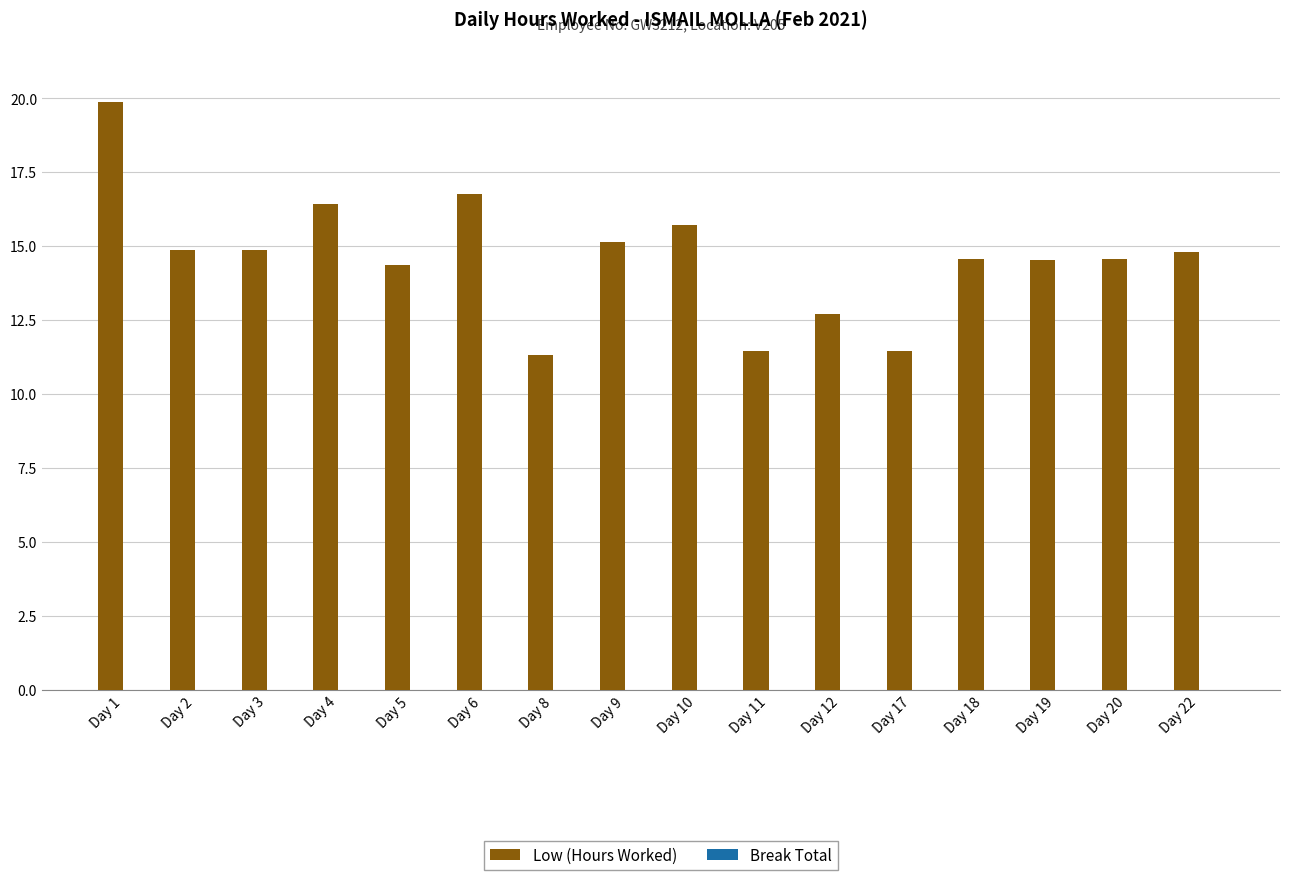

What is the value of the 15th bar from the left?

14.6